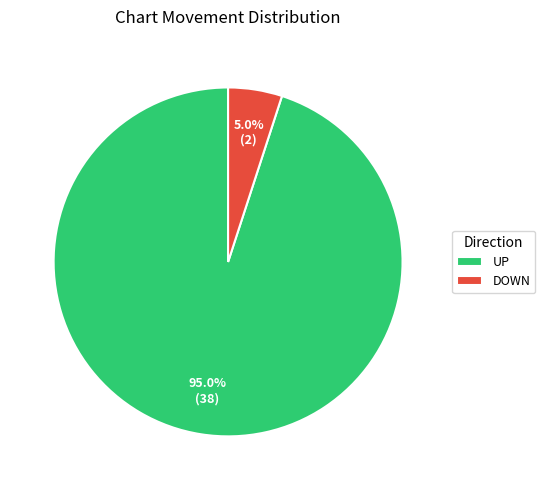

Do DOWN and UP together represent more than half of the pie?

Yes